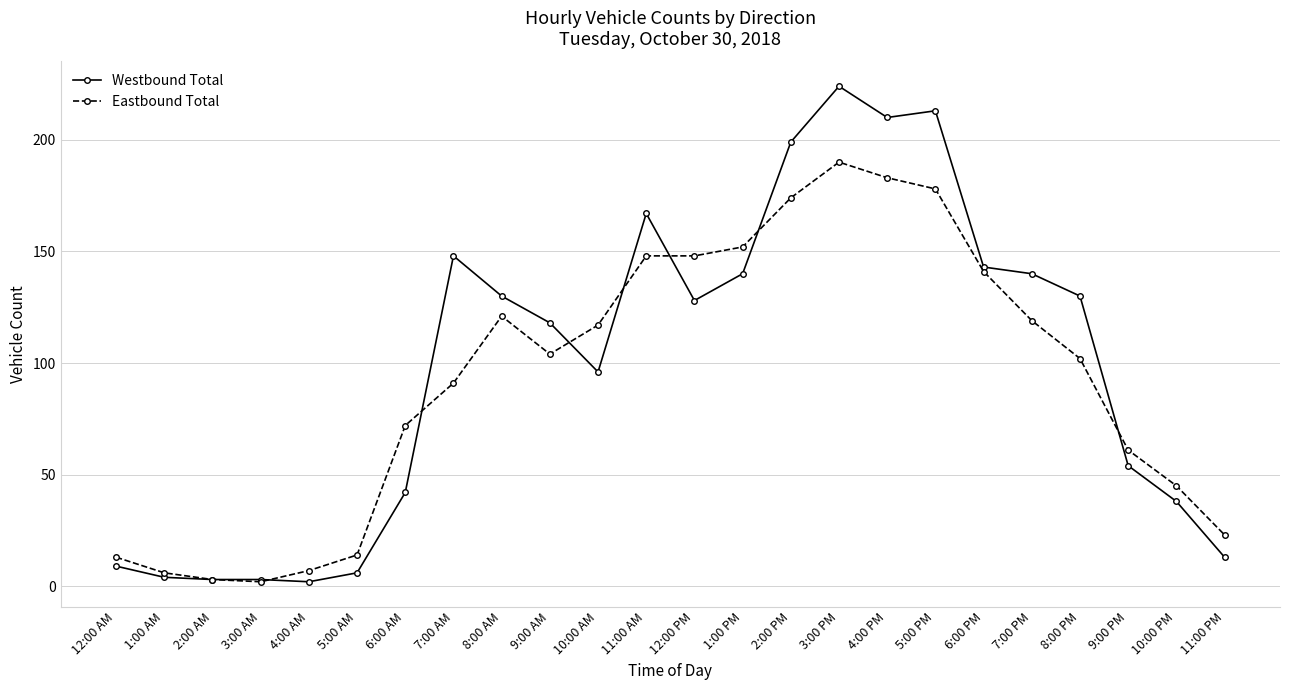

Is the value of Eastbound Total at 5:00 AM greater than the value of Westbound Total at 2:00 PM?

No